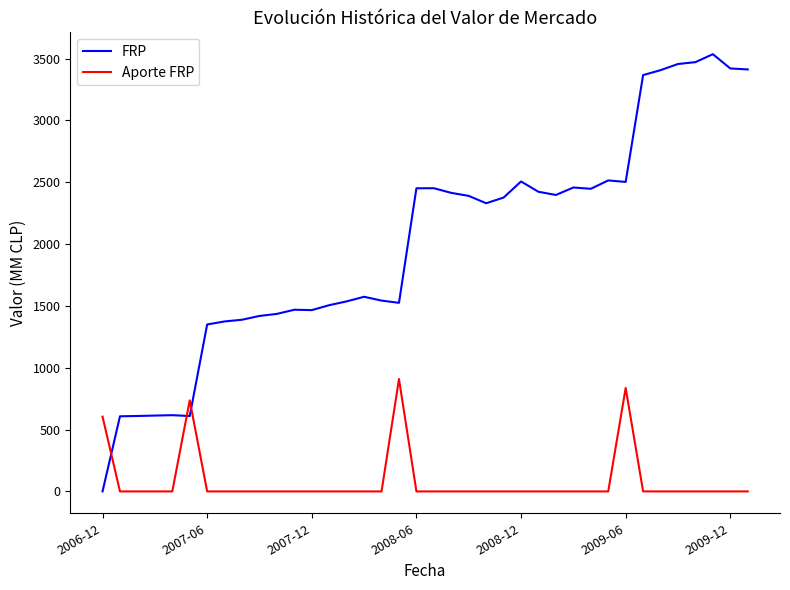

List the series in order of their overall mean, highest first.

FRP, Aporte FRP